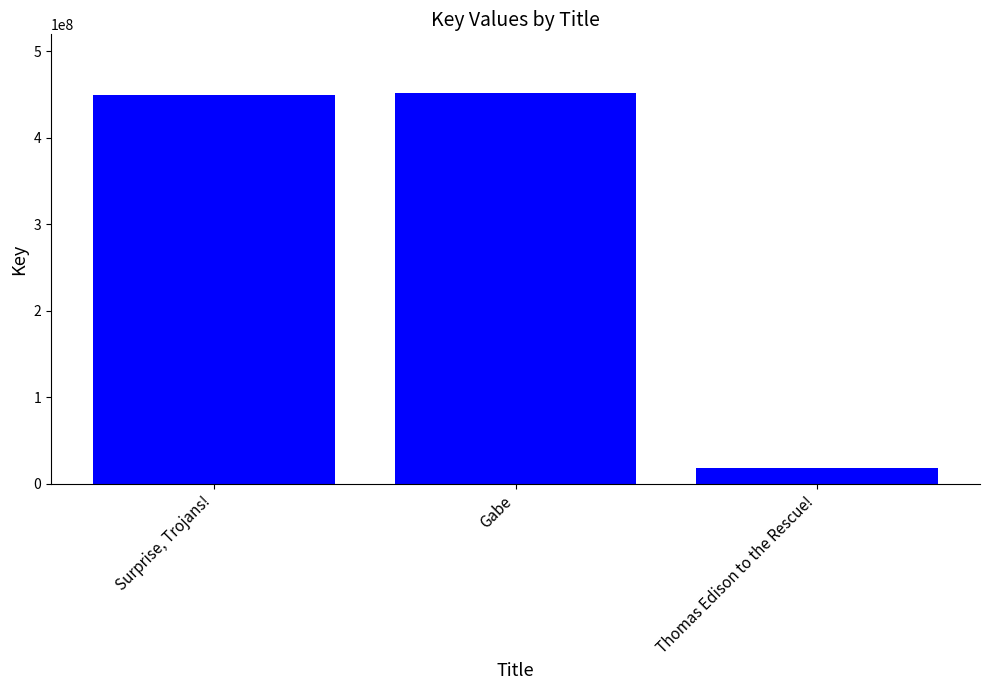

What is the average value?

306614623